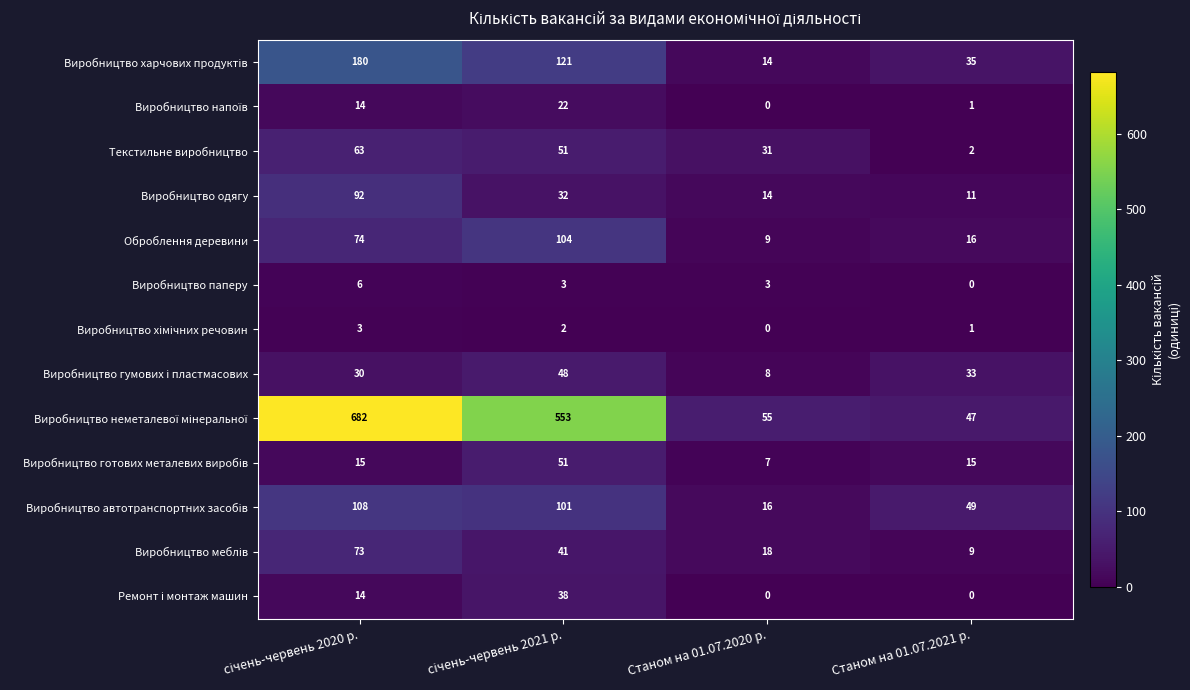

What is the difference between the Виробництво одягу values at Станом на 01.07.2020 р. and Станом на 01.07.2021 р.?

3